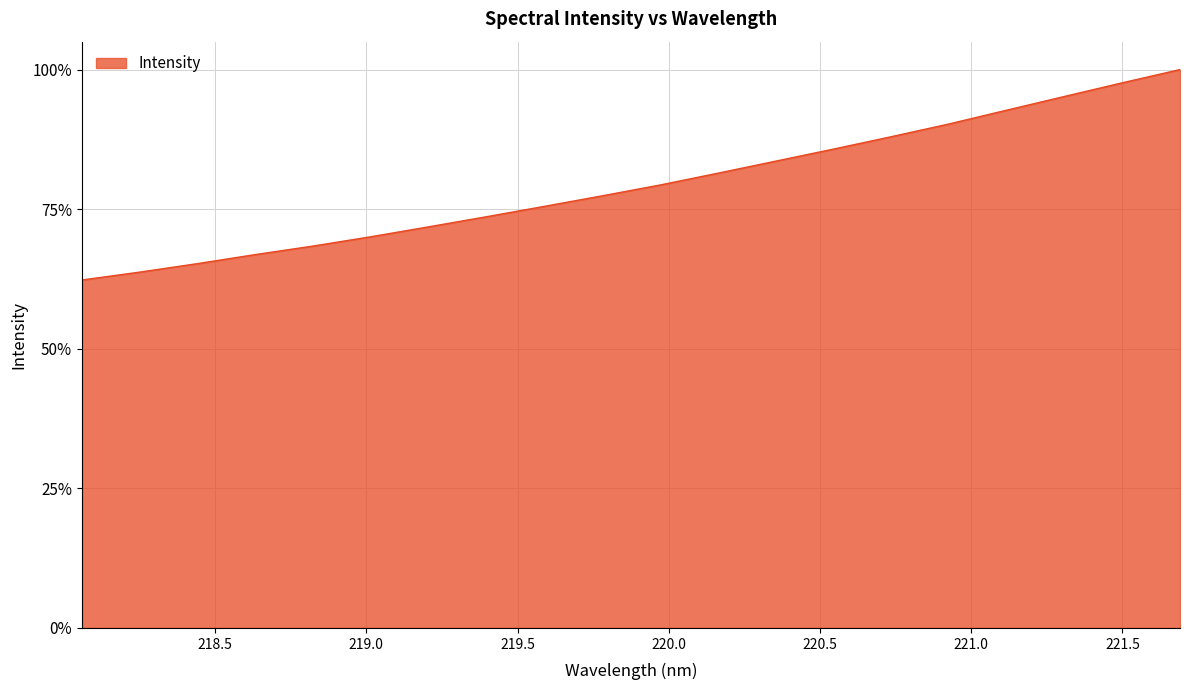

Does the chart have visible grid lines?

Yes